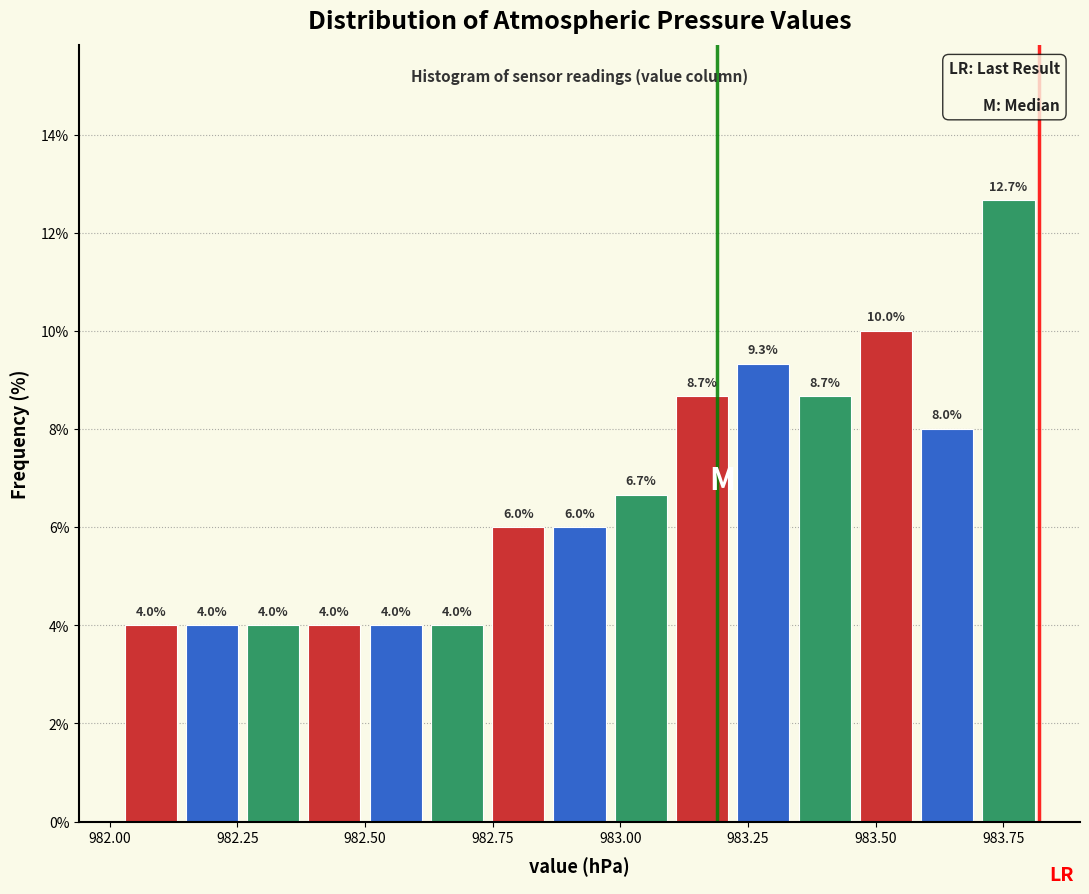

Around what value on the x-axis is the tallest bar? Give the approximate position of its centre, as read against the axis.

983.75